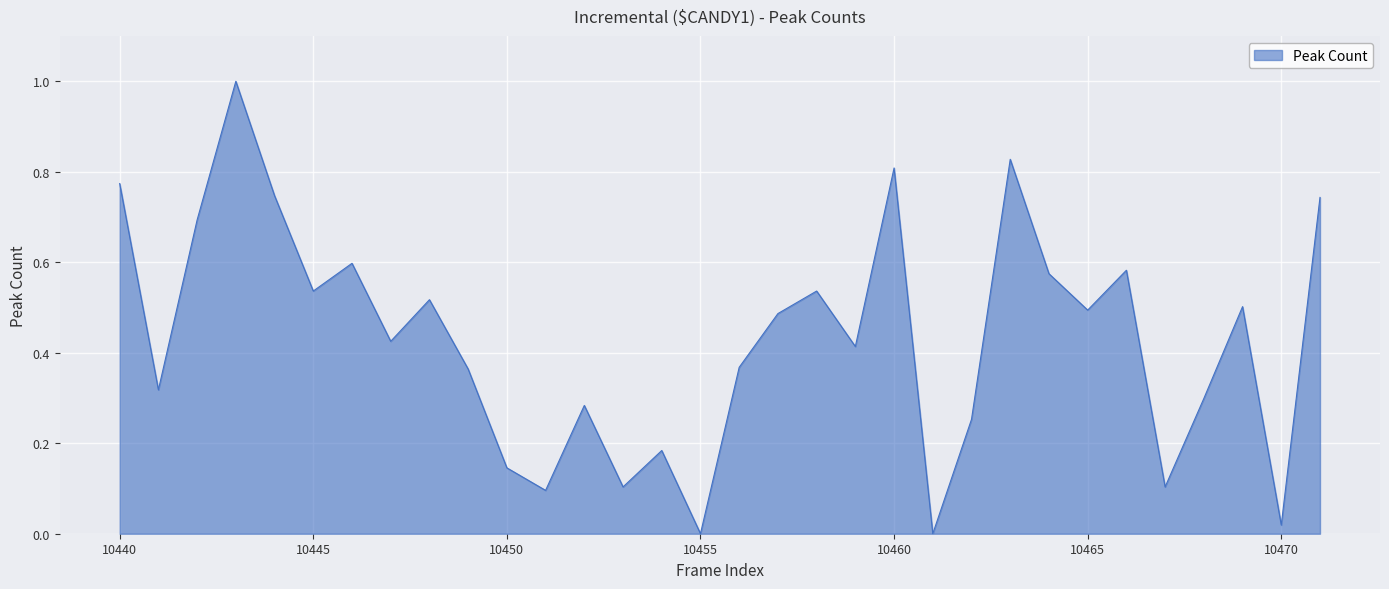

Does the chart display data point markers on the line(s)?

No